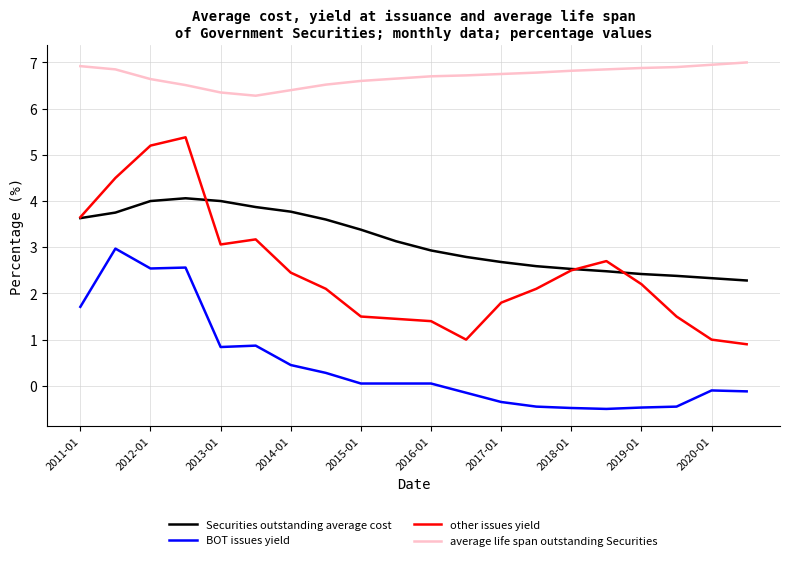

Which series has the largest range (max minus min)?

other issues yield